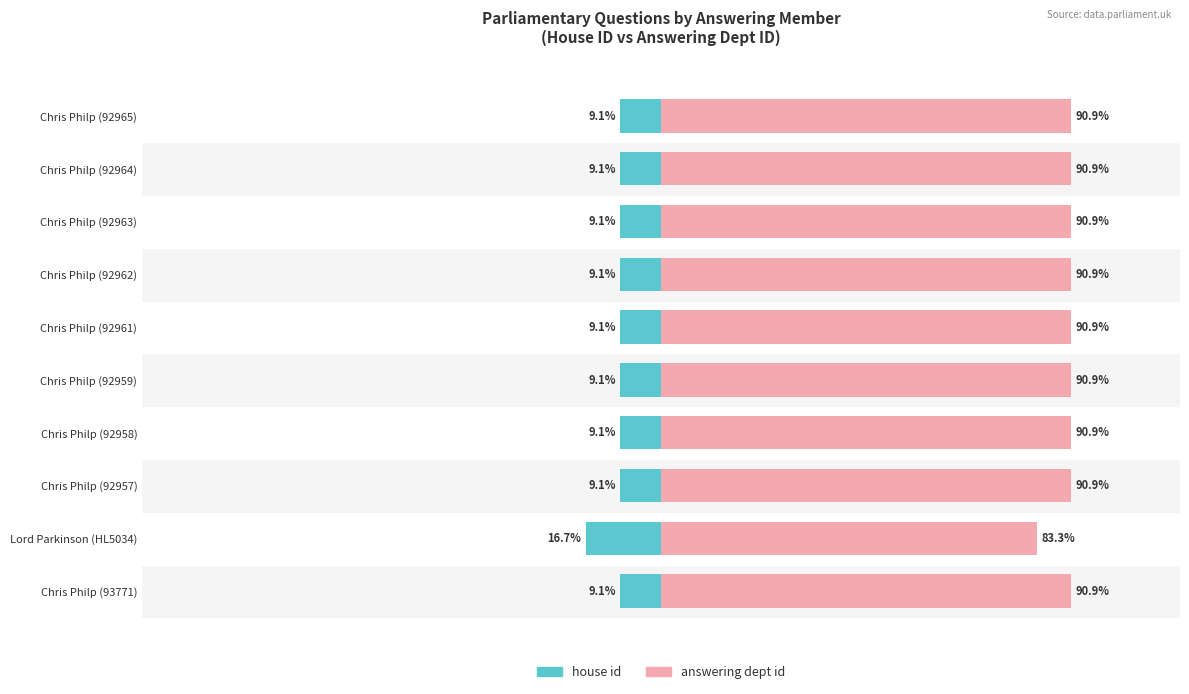

Which series has the largest total across all categories?

answering dept id